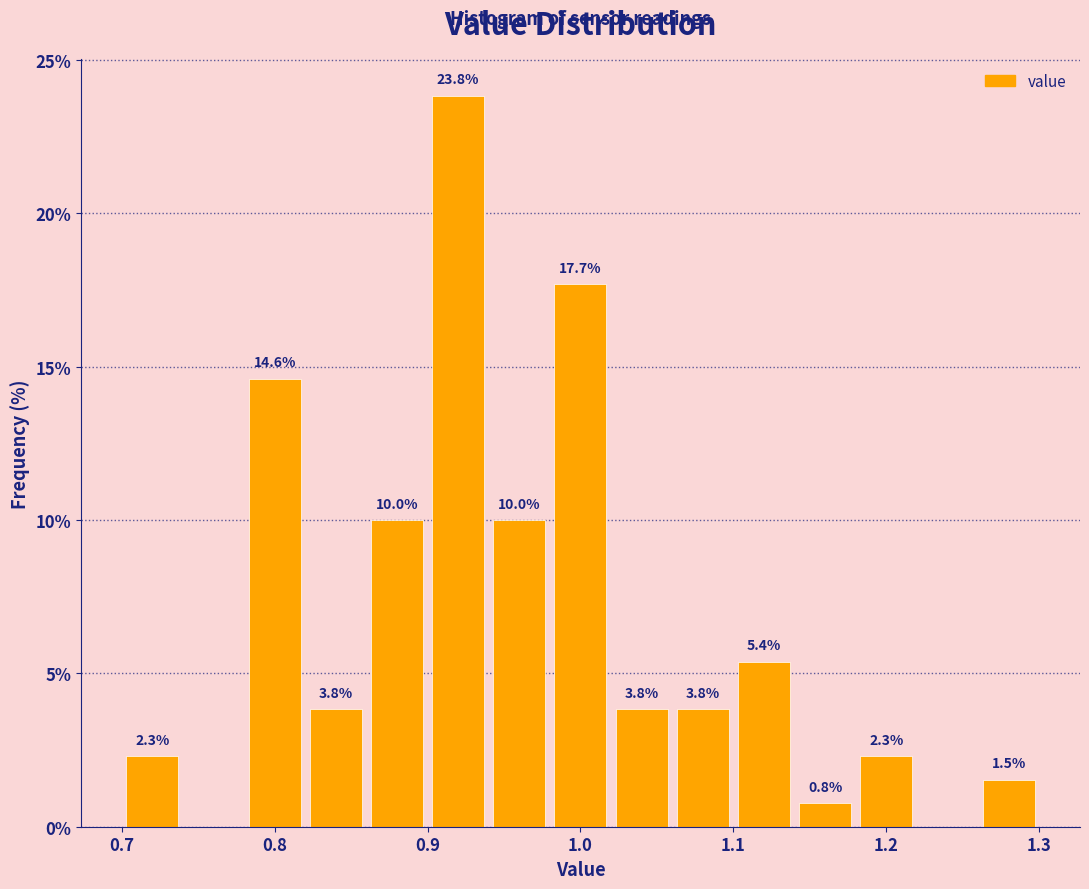

Which range on the x-axis has the tallest bar?

0.90 to 0.94